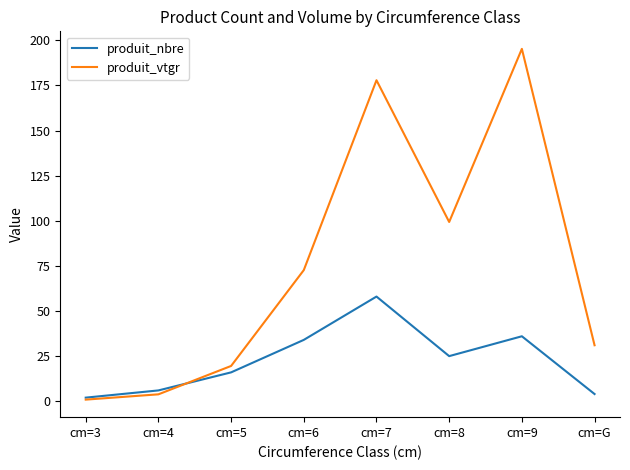

What value does the produit_vtgr series have at cm=4?

3.8